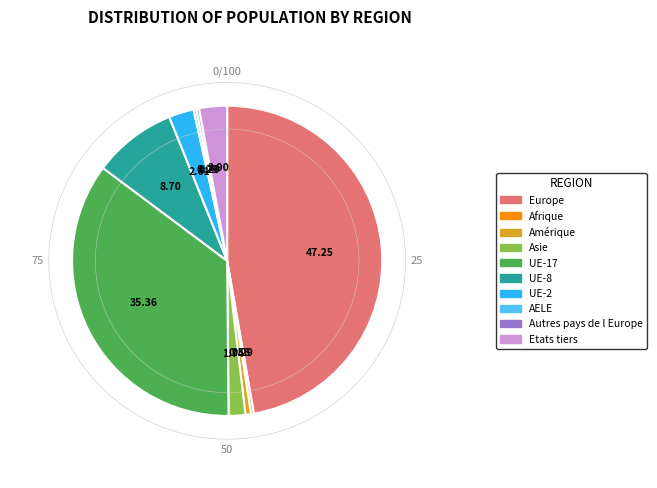

Does any single category account for the majority?

No